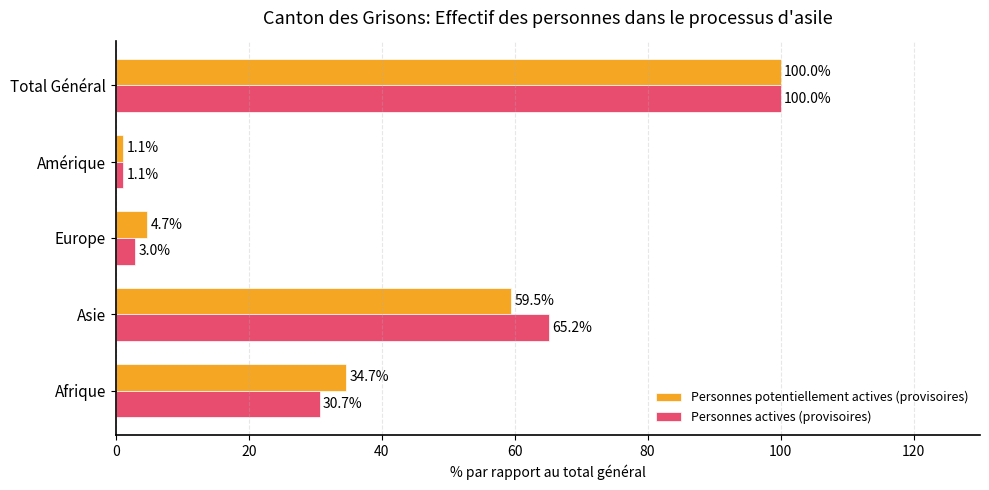

Which series changed the most between Asie and Europe?

Personnes actives (provisoires)